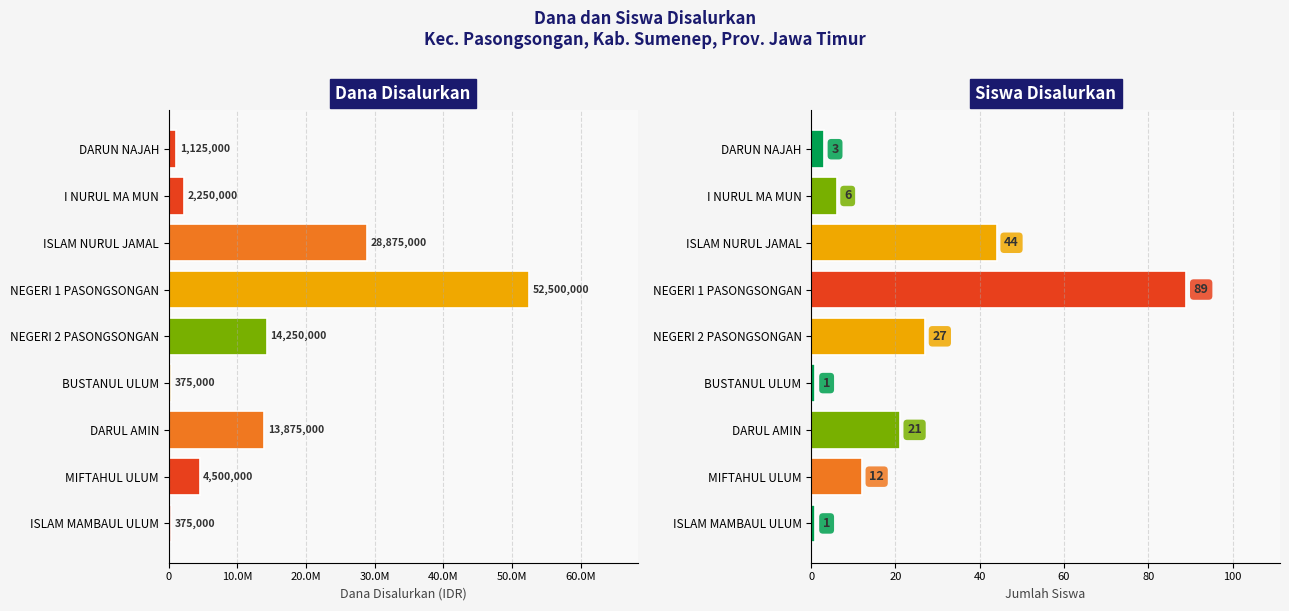

At how many categories does at least one series exceed 14348244?

2